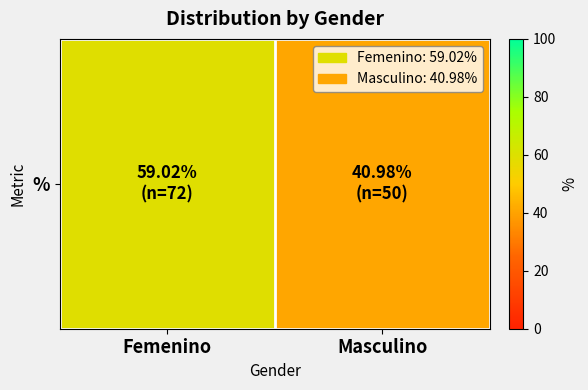

What is the sum of all values?

100.0